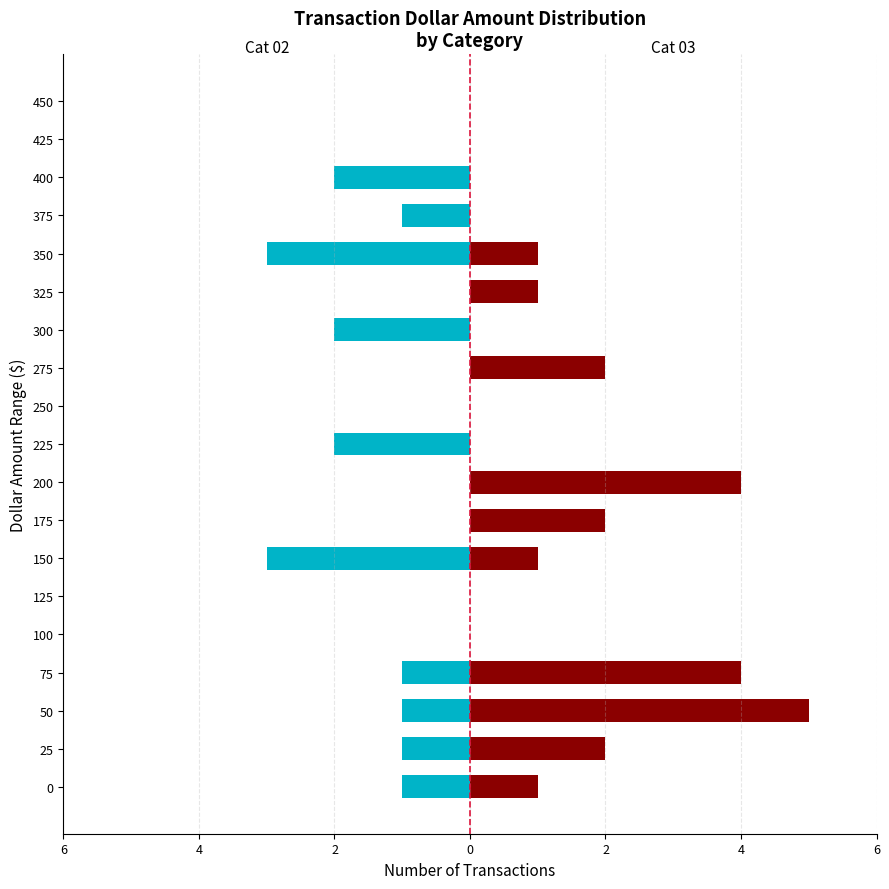

List the series in order of their overall mean, highest first.

Cat 03, Cat 02